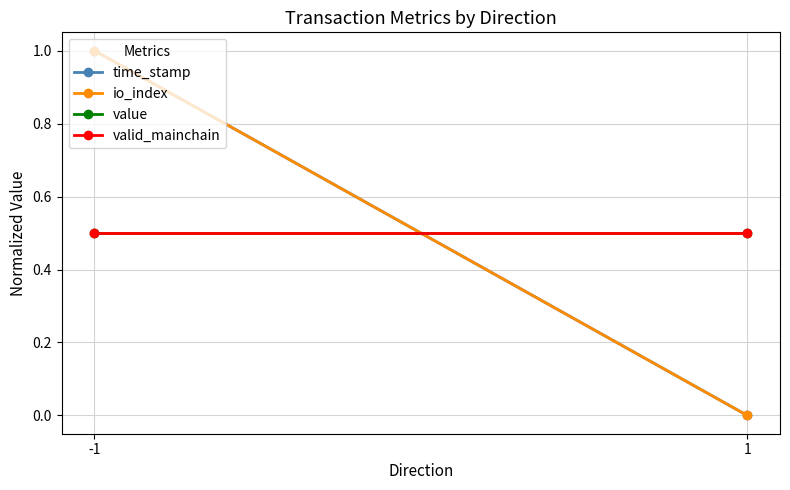

Which series changed the most between -1 and 1?

time_stamp